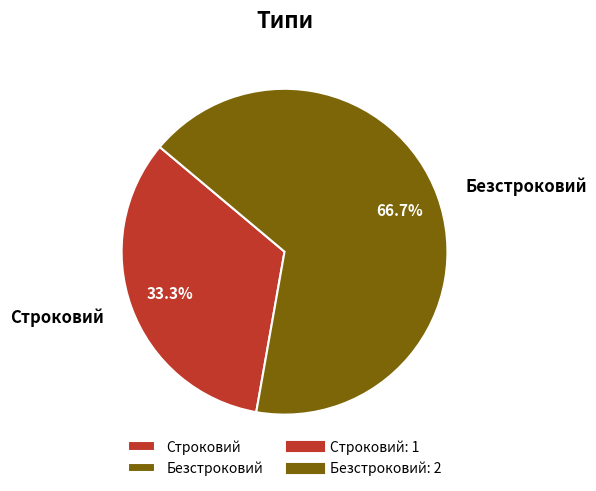

What percentage is the Строковий slice, to the nearest percent?

33%